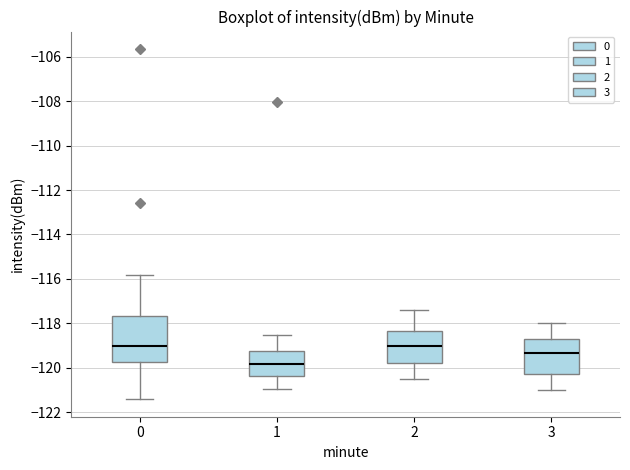

Reading left to right, read every box against the y-axis: the position of its median line, the range the box covers, and the ends of its whiskers. The values are not printed on the chart, so give them approximately, as read against the axis.

0: median -119.0, box -119.8 to -117.6, whiskers -121.4 to -115.8
1: median -119.8, box -120.4 to -119.2, whiskers -121.0 to -118.6
2: median -119.0, box -119.8 to -118.4, whiskers -120.4 to -117.4
3: median -119.4, box -120.2 to -118.8, whiskers -121.0 to -118.0